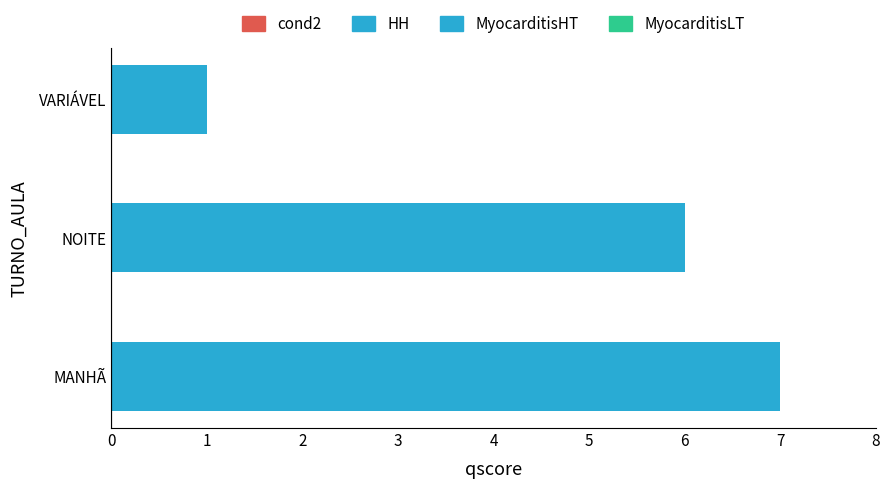

Approximately how many times larger is the value at NOITE compared to VARIÁVEL?

6.0